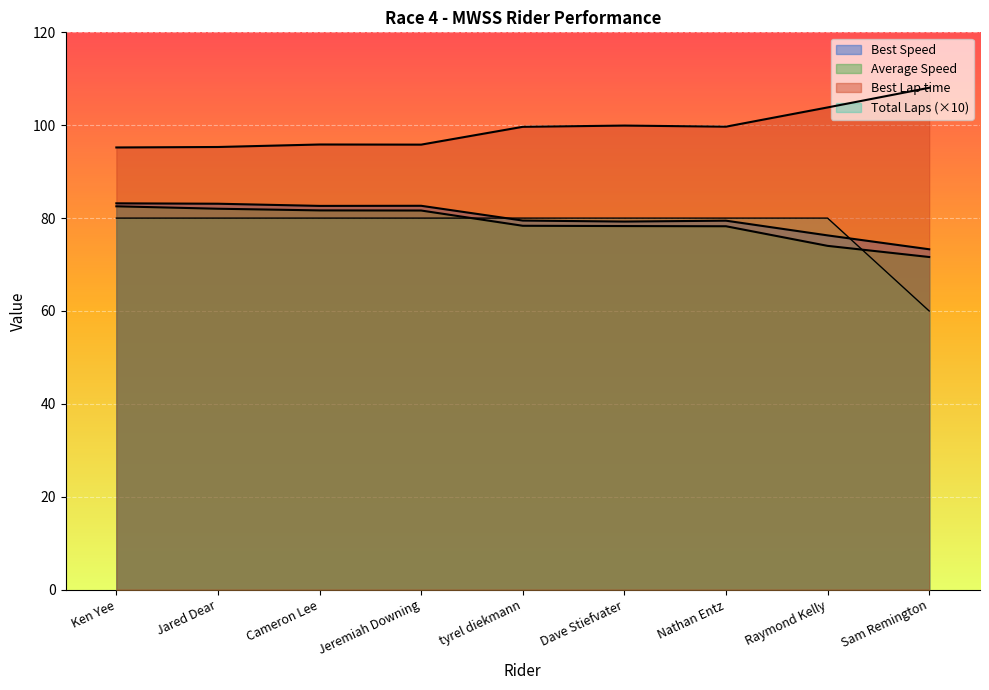

After their last crossing, which series has the higher values: Total Laps or Average Speed?

Average Speed